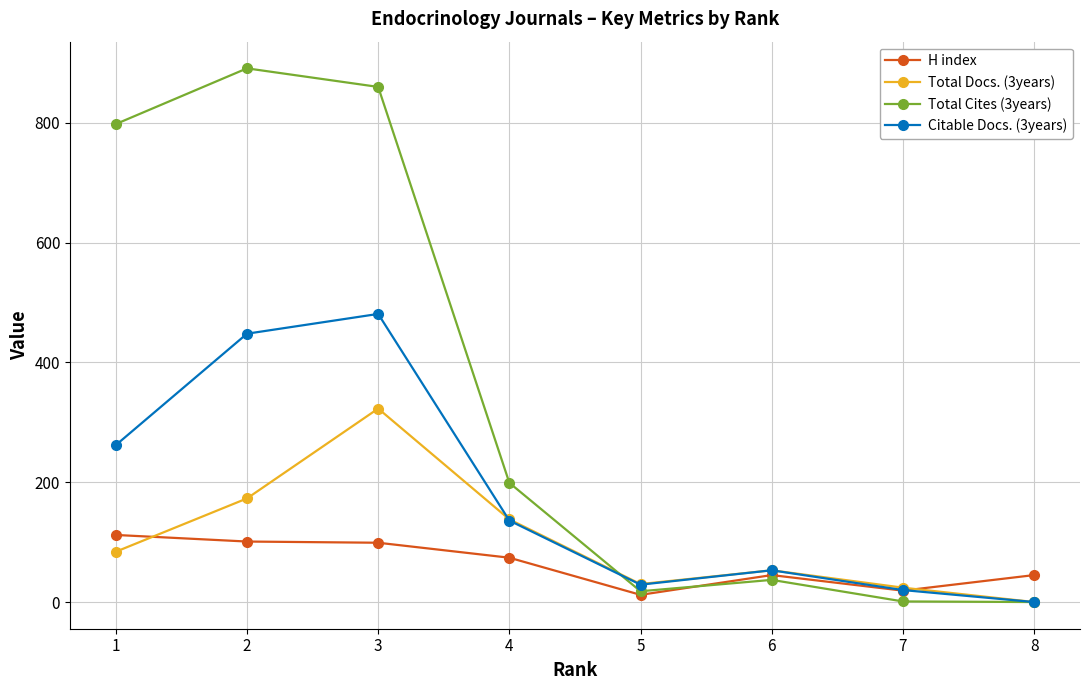

What is the average value of the H index series?

63